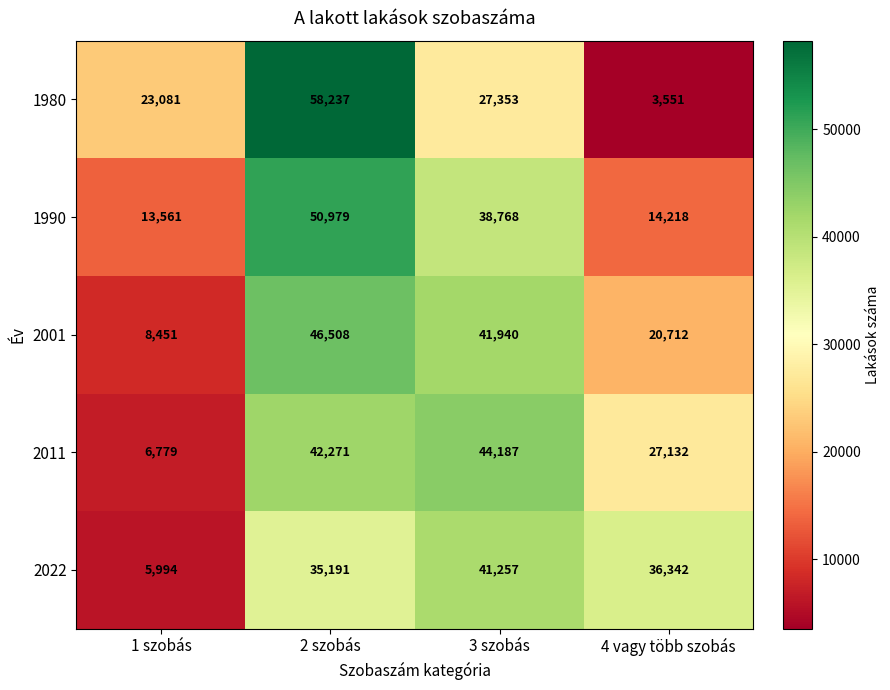

What is the sum of the 2011 values at 3 szobás and 2 szobás?

86458